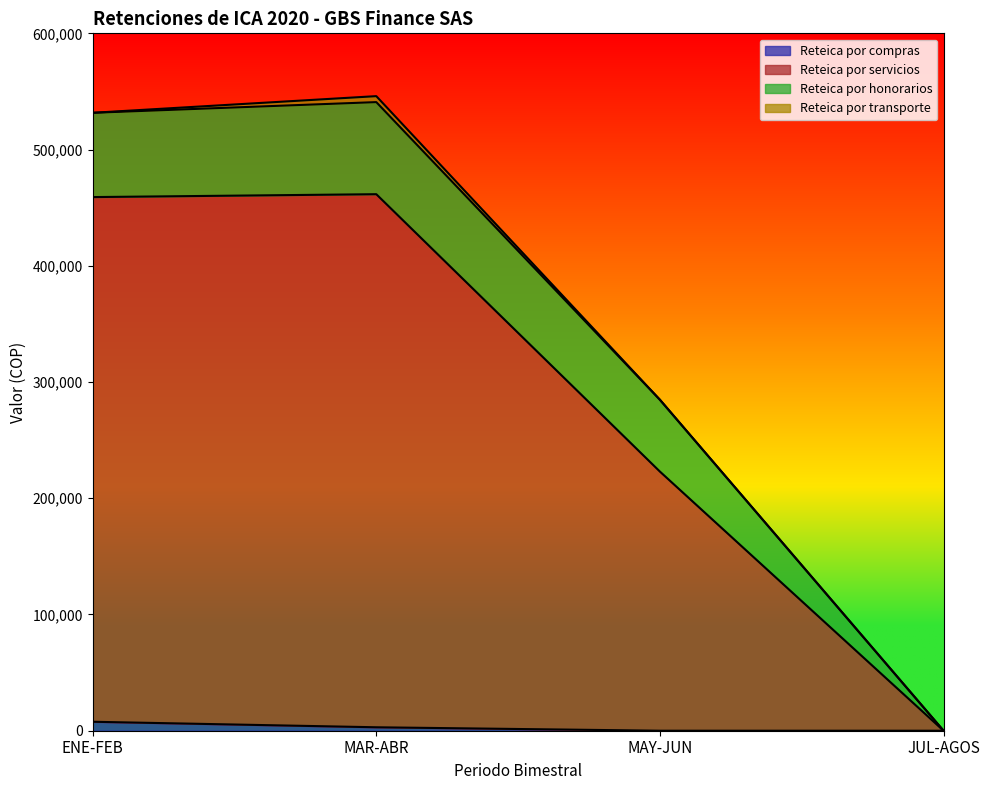

What is the difference between the highest and lowest values at MAR-ABR?

458634.3